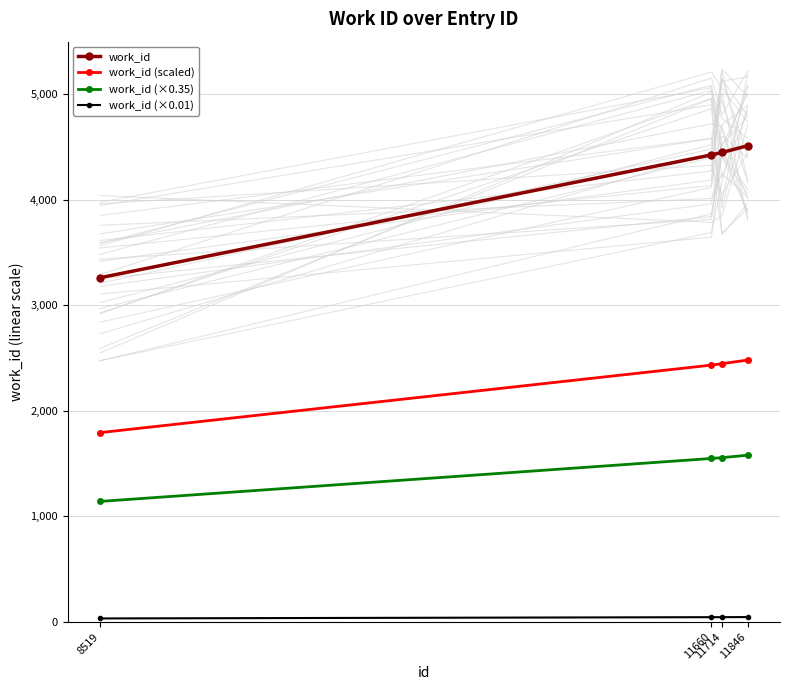

Reading left to right, transcribe all the data shown in this chart.

work_id: 3261	4425	4448	4512
work_id (scaled): 1793	2433	2446	2481
work_id (×0.35): 1141	1548	1556	1579
work_id (×0.01): 32	44	44	45